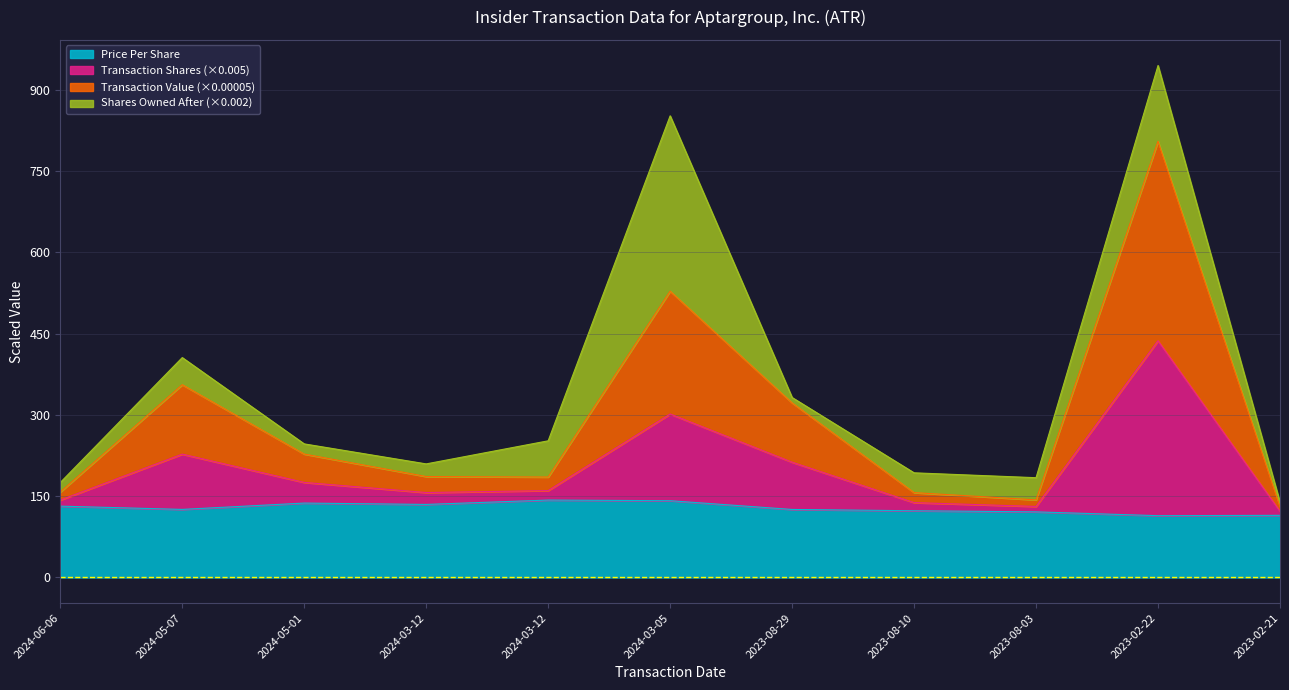

True or false: transactionShares and transactionValue cross at least once.

False